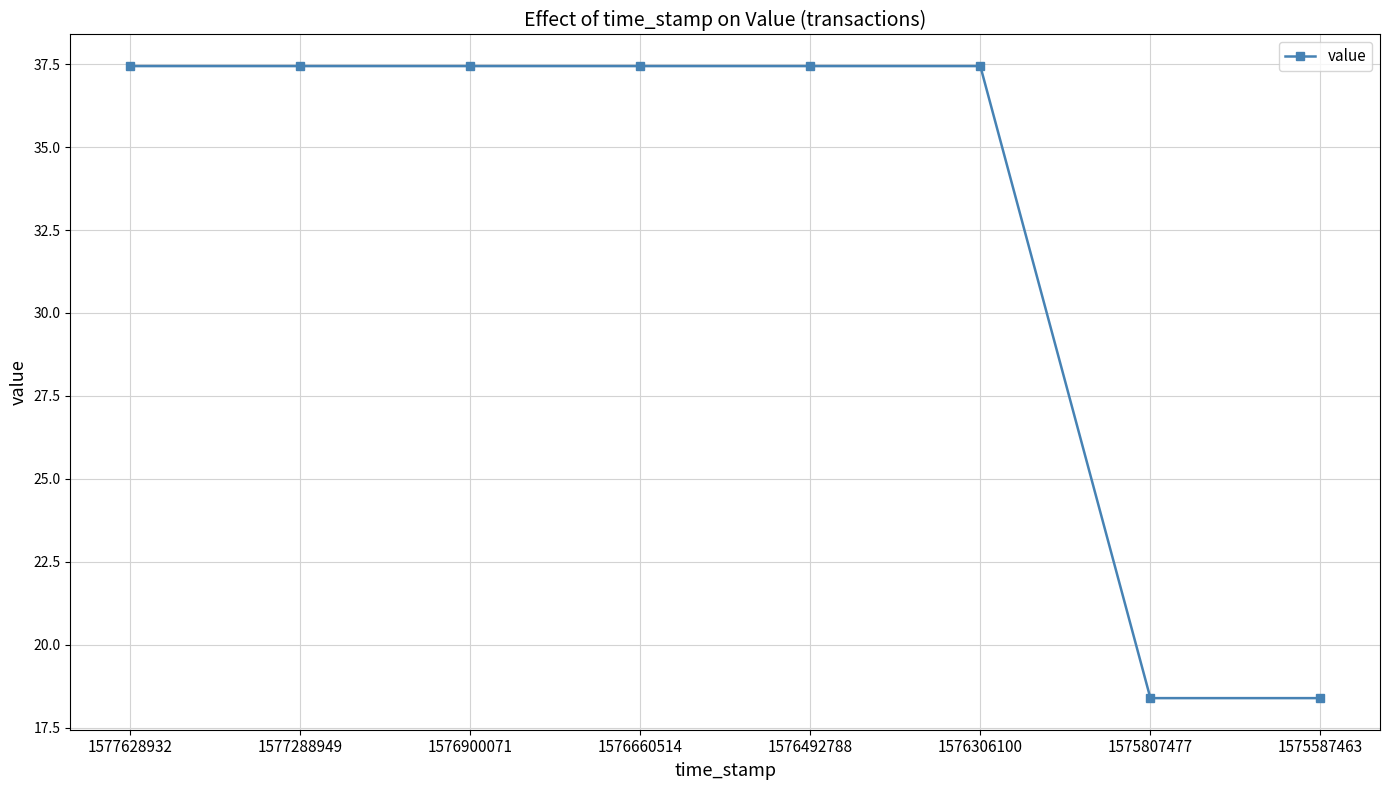

Is this an area chart (filled region under the line)?

No